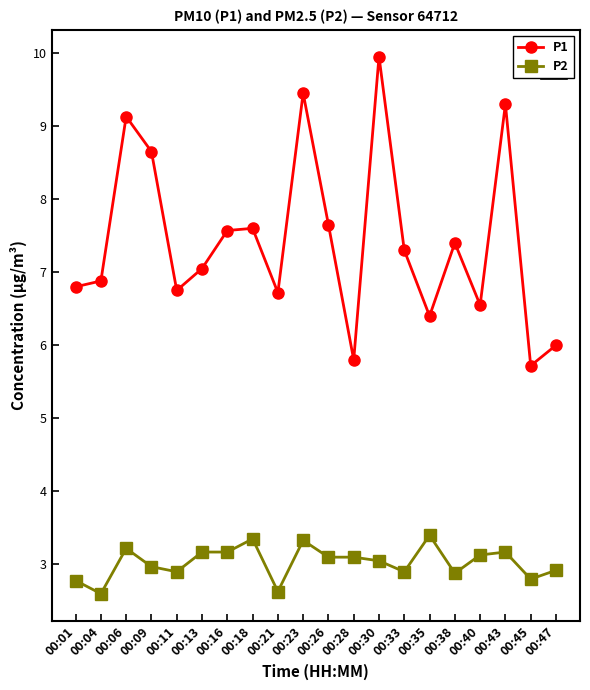

Rank the series by their average value, from highest to lowest.

P1, P2